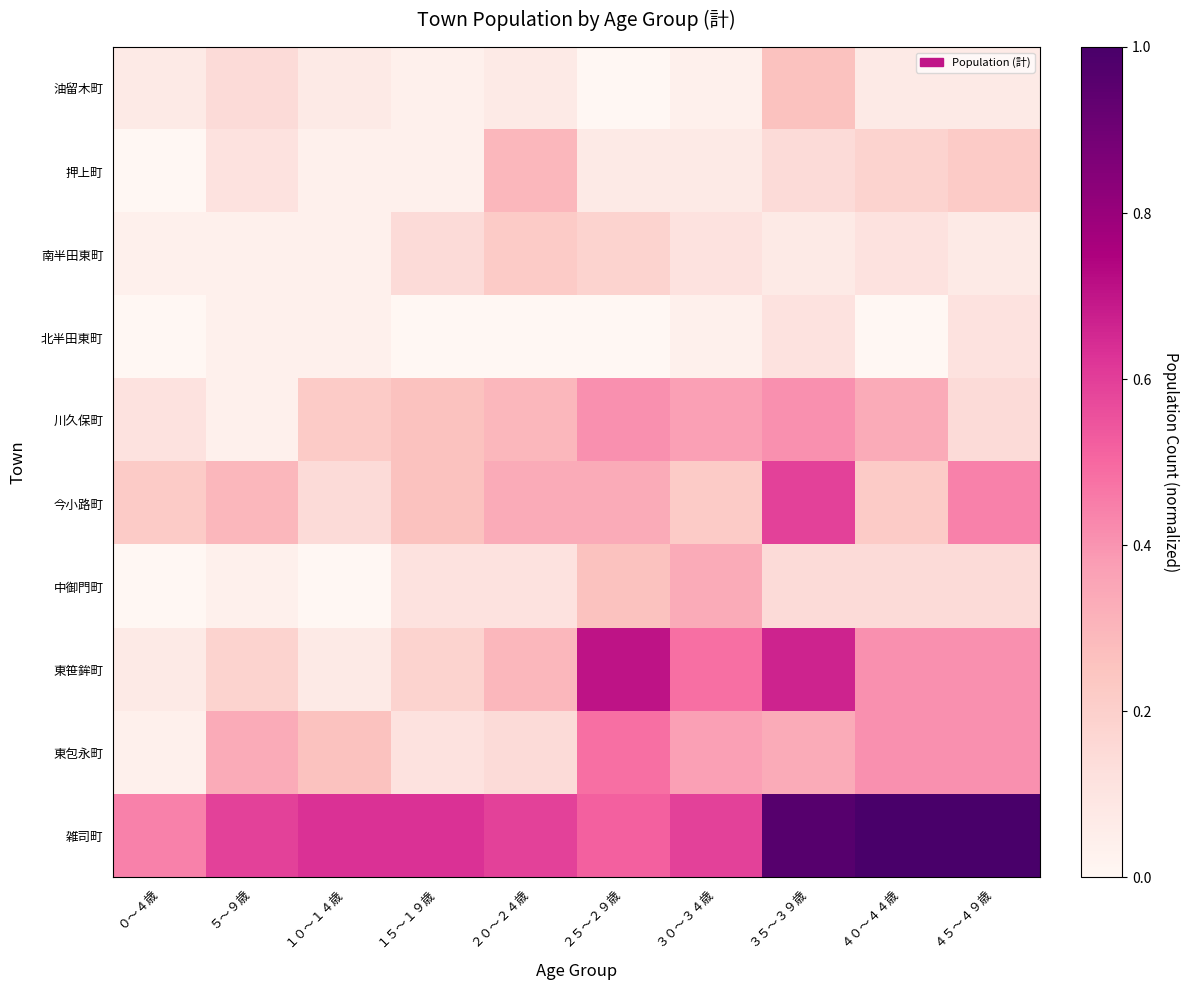

Which series changed the most between １５～１９歳 and ３５～３９歳?

東笹鉾町